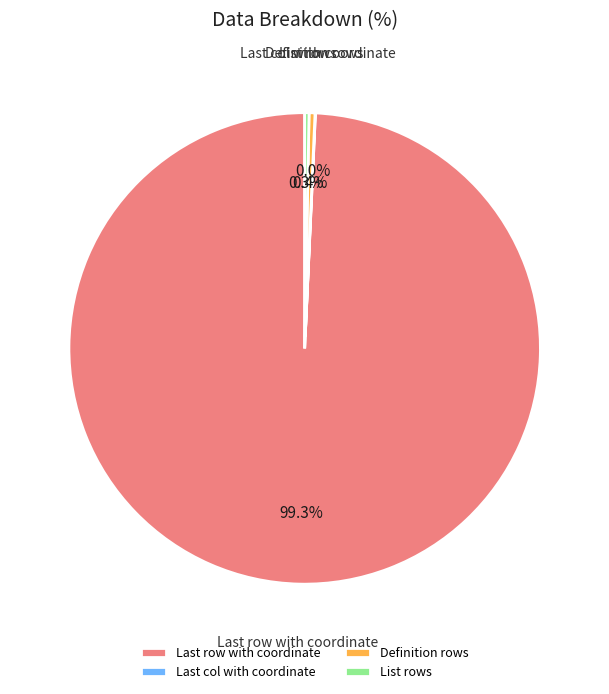

Which category accounts for the majority?

Last row with coordinate